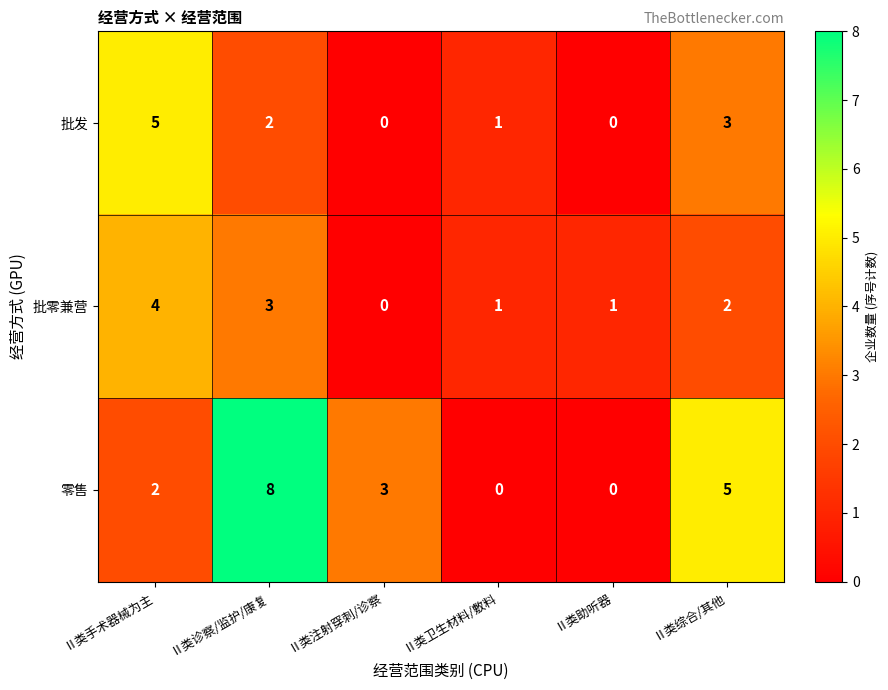

What is the total value across all series at Ⅱ类手术器械为主?

11